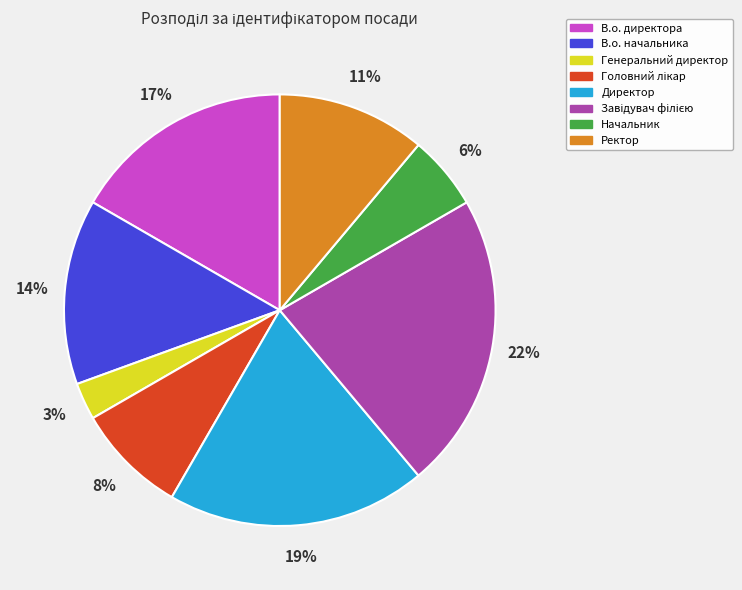

Which category has the smallest portion of the pie?

Генеральний директор